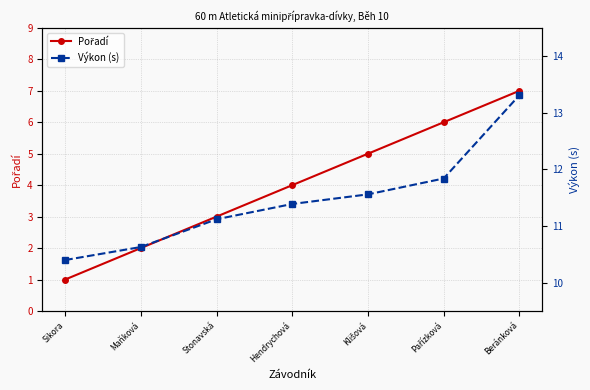

What is the approximate value of Výkon (s) at Stonavská?

11.1